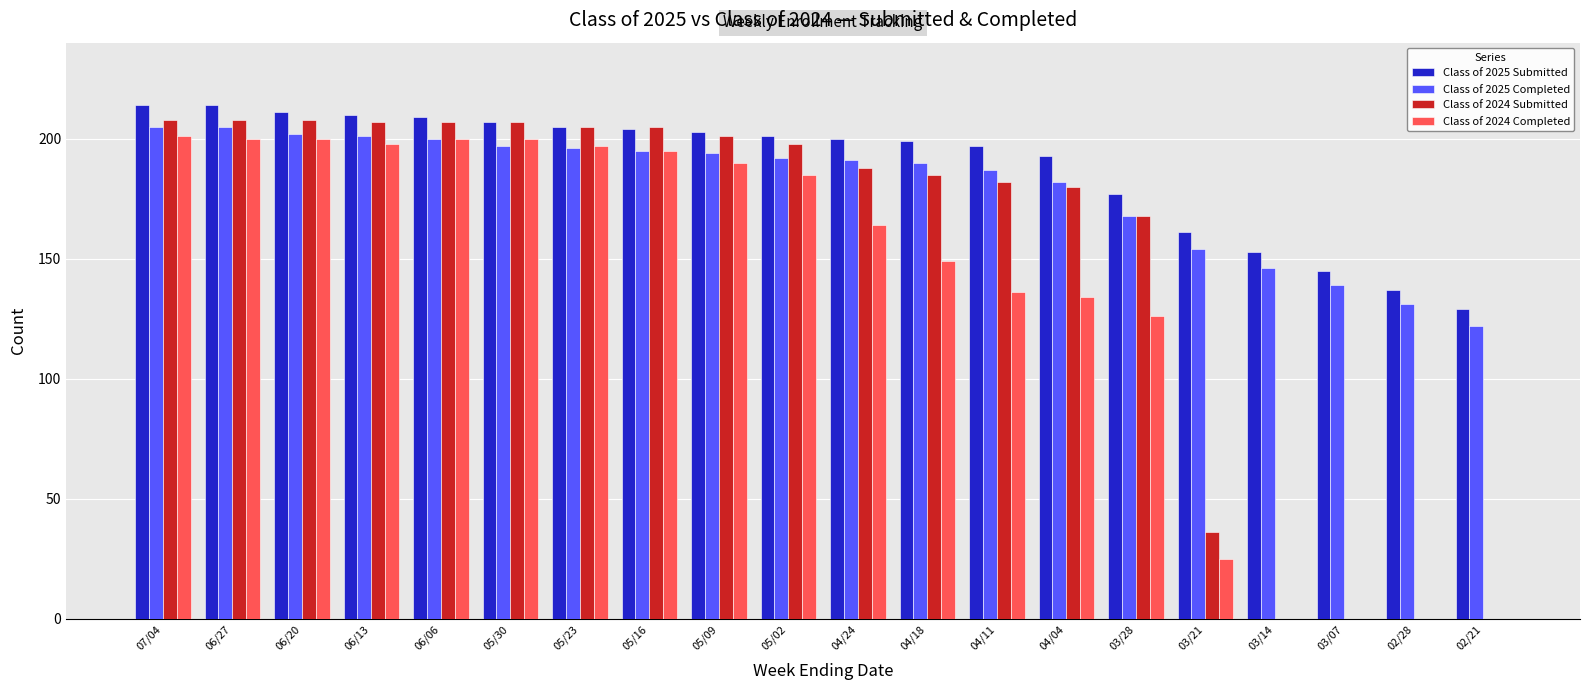

How many groups of bars are there?

20